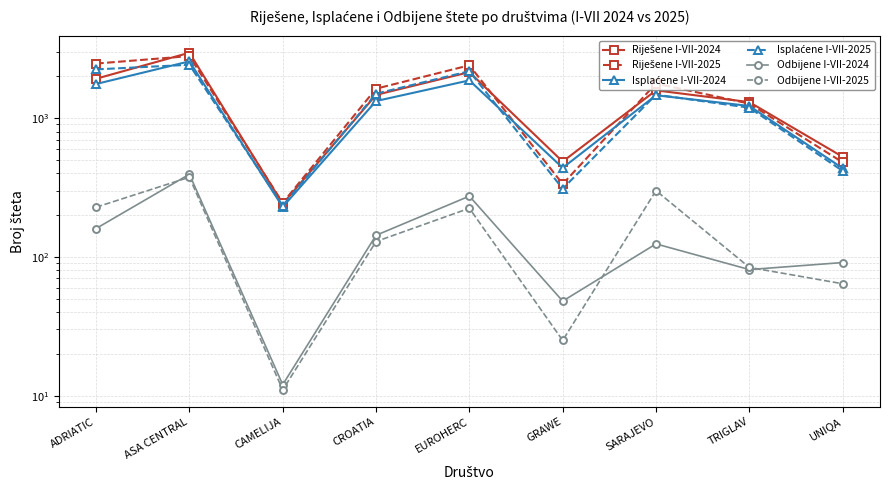

How many lines are shown in the chart?

6